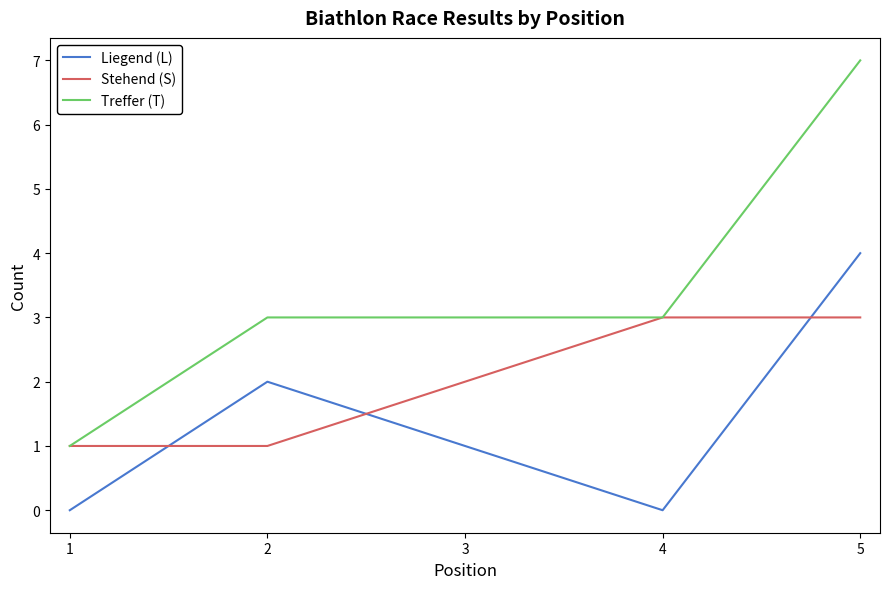

Does the chart have visible grid lines?

No